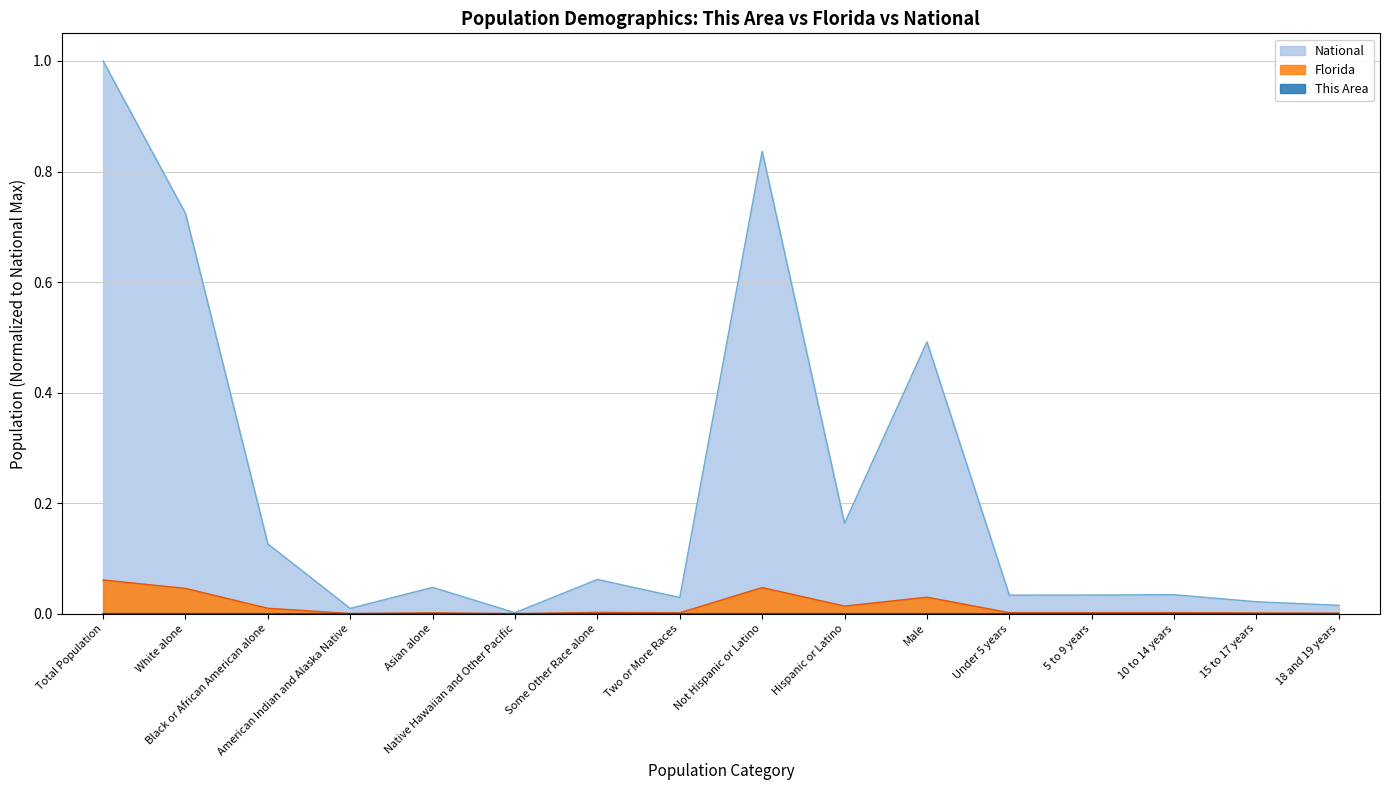

The National series shows 1.0 at Total Population. True or false?

True